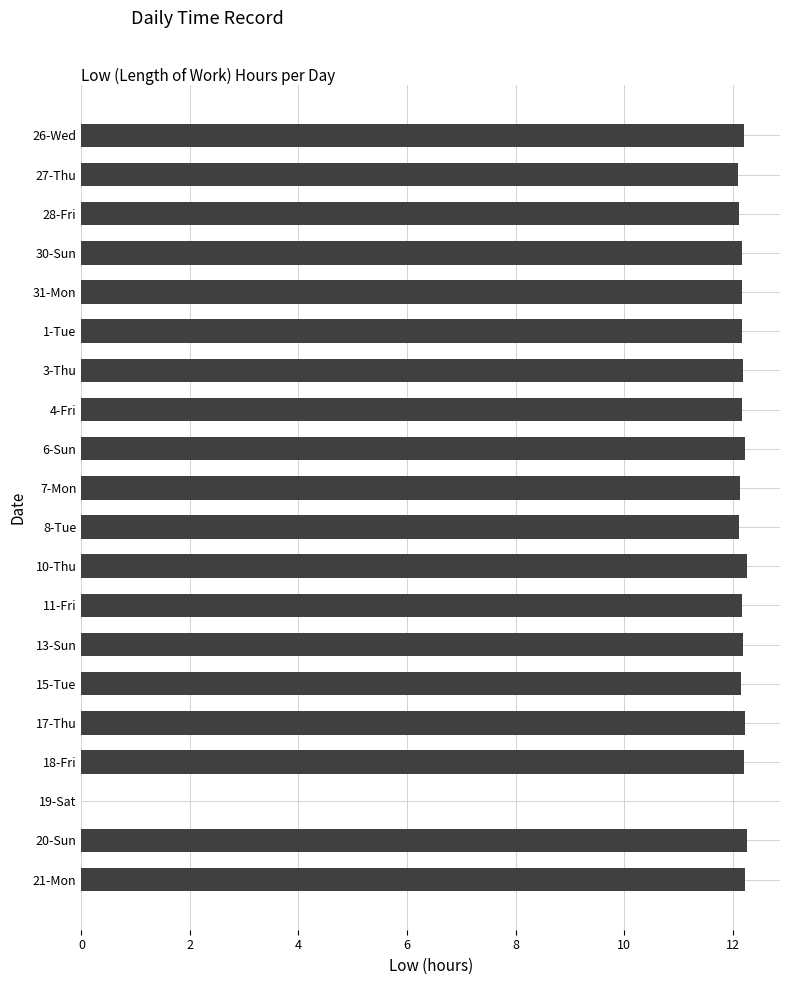

What is the maximum value shown in the chart?

12.3